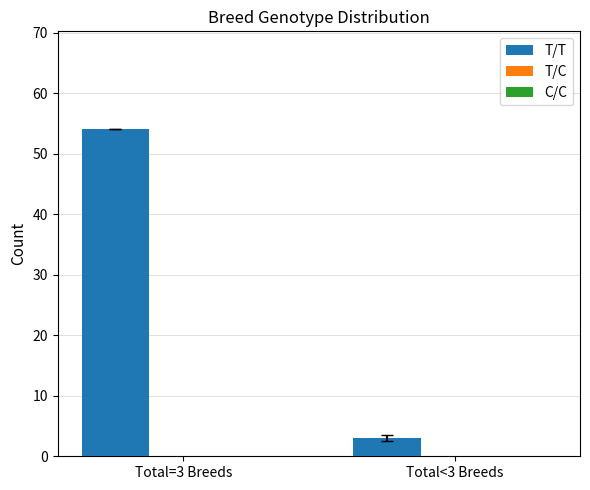

What position from the right is Total<3 Breeds?

1